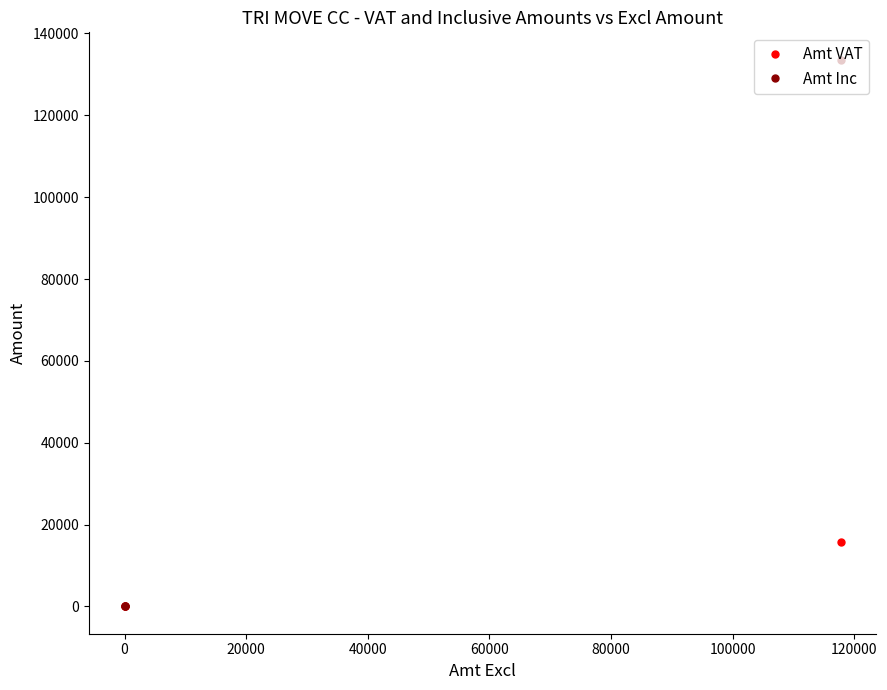

The value of Amt Inc at 0 is 0.0. True or false?

True